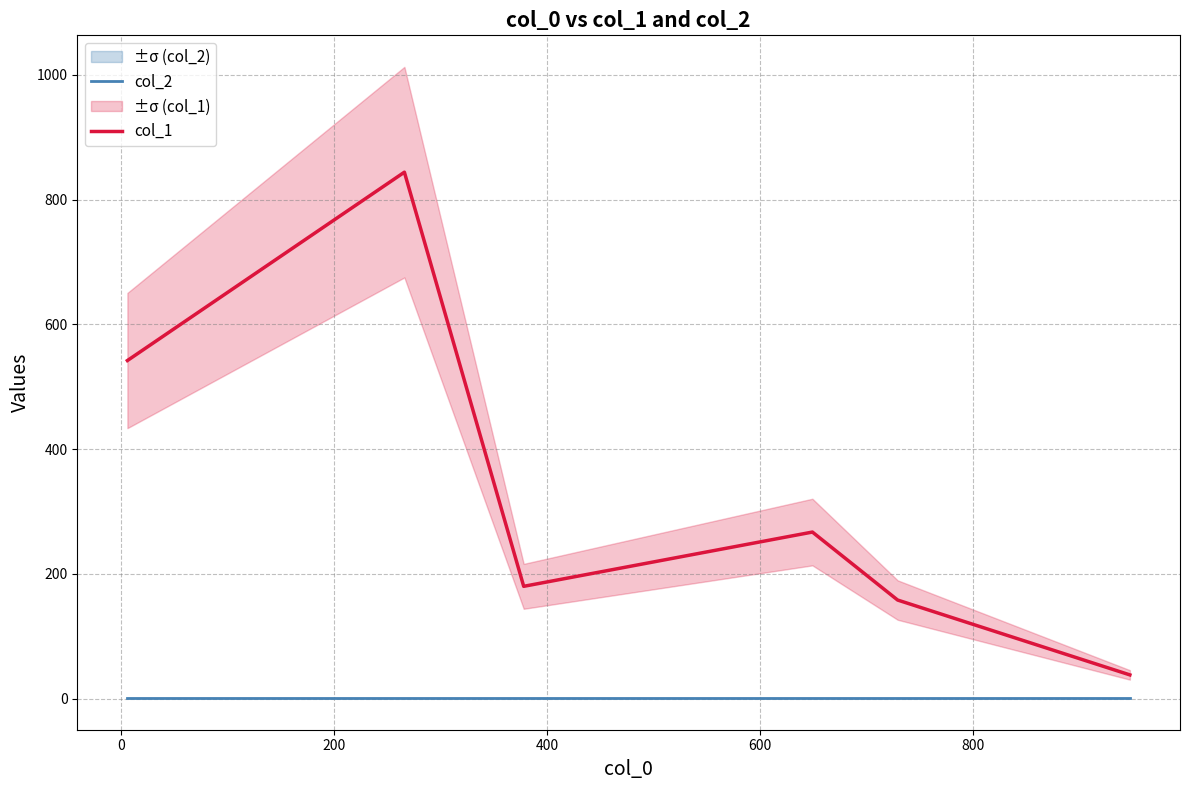

Which series has the largest total across all categories?

col_1